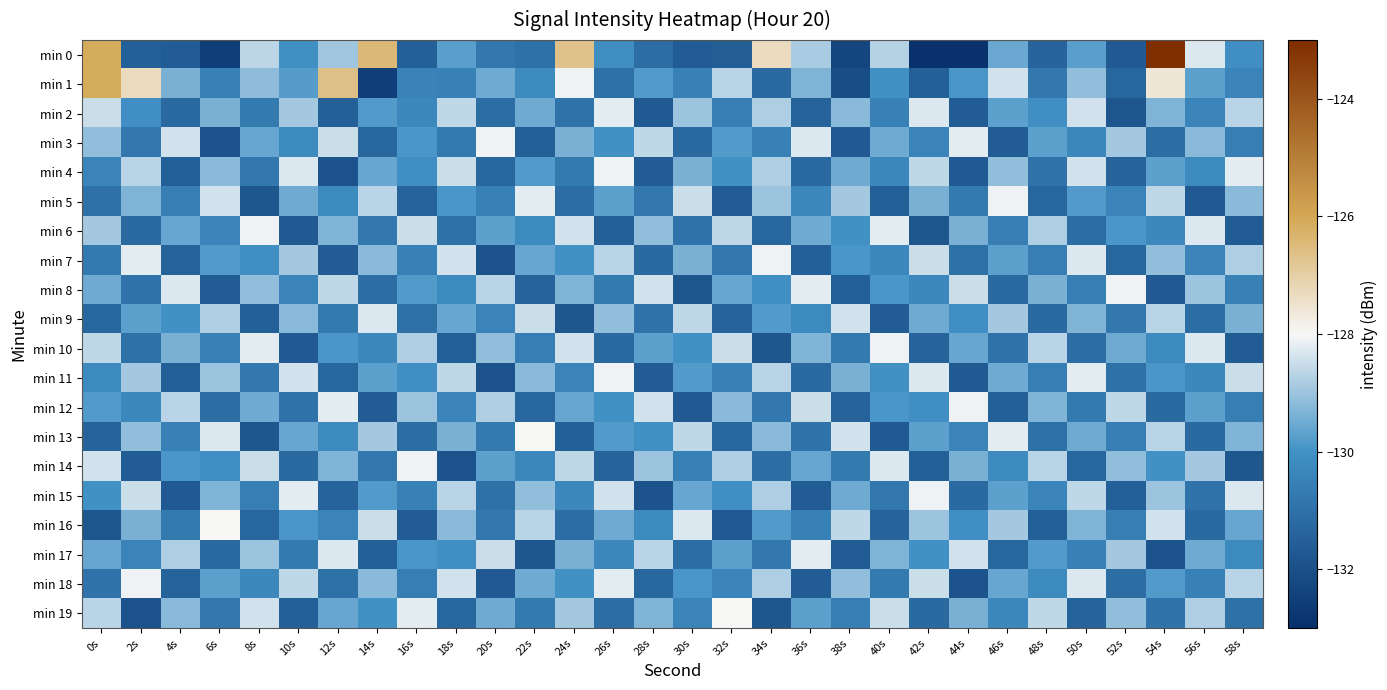

At how many categories does at least one series exceed -124?

1